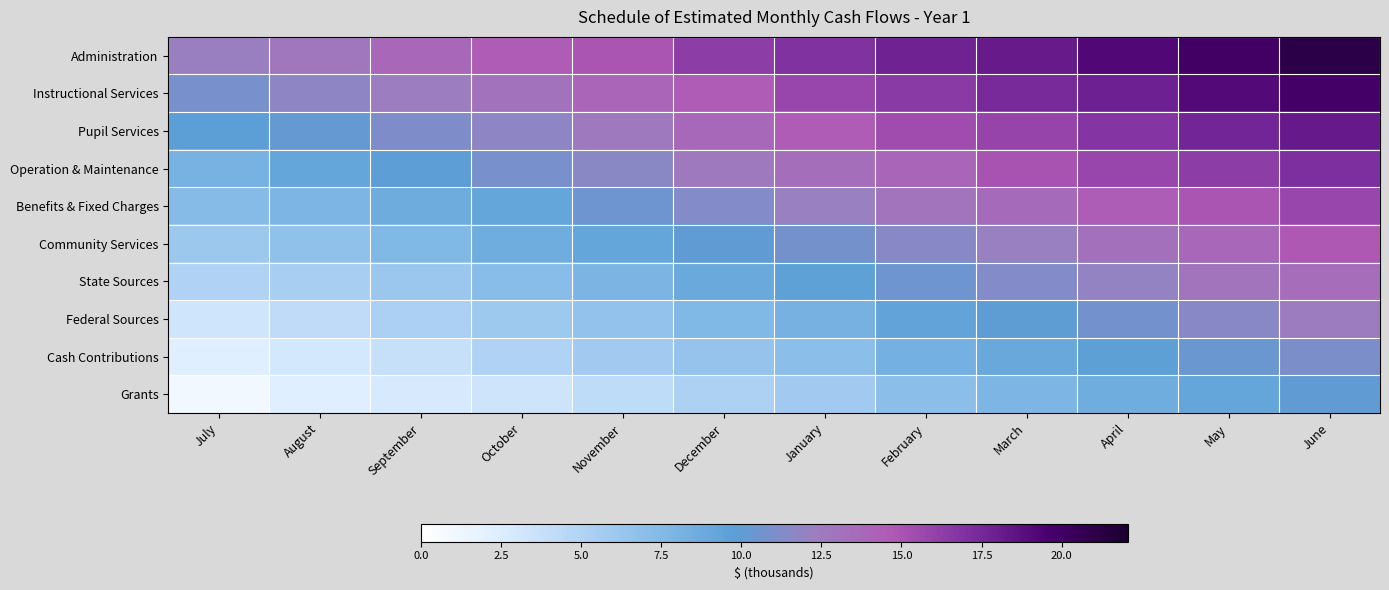

What is the minimum value shown in the chart?

1.0